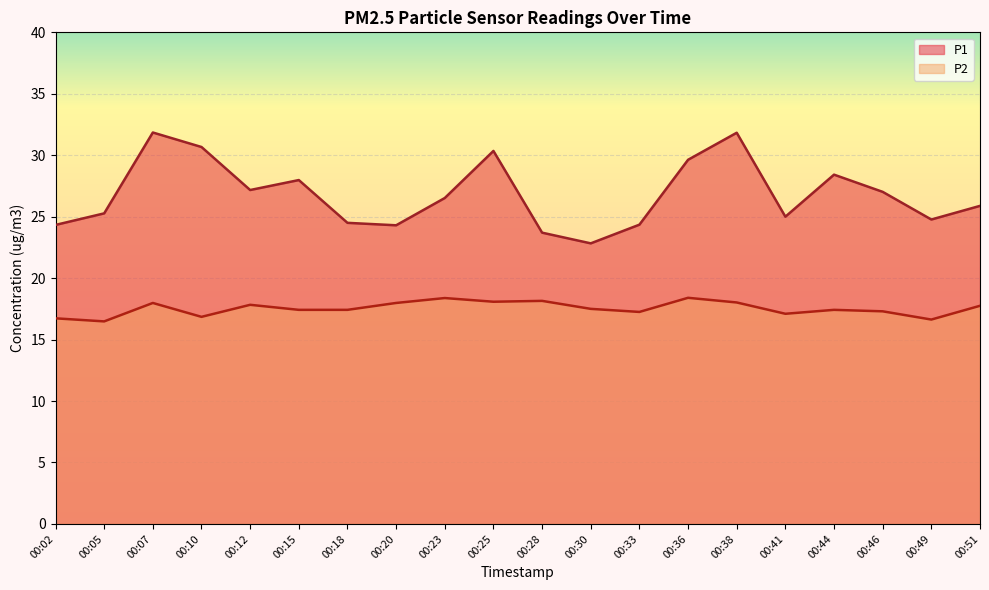

Reading right to left, transcribe all the data shown in this chart.

P1: 00:51=25.9	00:49=24.8	00:46=27.0	00:44=28.4	00:41=25.0	00:38=31.8	00:36=29.6	00:33=24.4	00:30=22.8	00:28=23.7	00:25=30.4	00:23=26.5	00:20=24.3	00:18=24.5	00:15=28.0	00:12=27.2	00:10=30.7	00:07=31.9	00:05=25.3	00:02=24.3
P2: 00:51=17.8	00:49=16.6	00:46=17.3	00:44=17.4	00:41=17.1	00:38=18.0	00:36=18.4	00:33=17.2	00:30=17.5	00:28=18.1	00:25=18.1	00:23=18.4	00:20=18.0	00:18=17.4	00:15=17.4	00:12=17.8	00:10=16.9	00:07=18.0	00:05=16.5	00:02=16.7